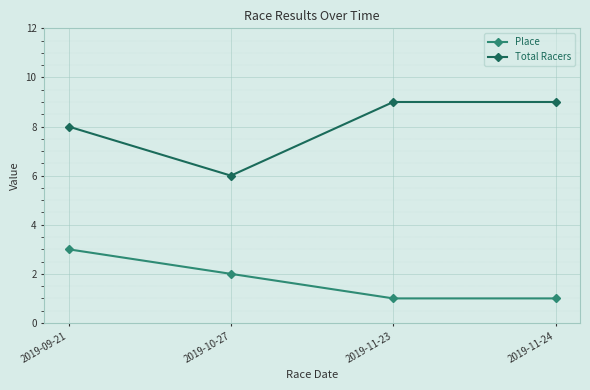

What is the sum of all Place values?

7